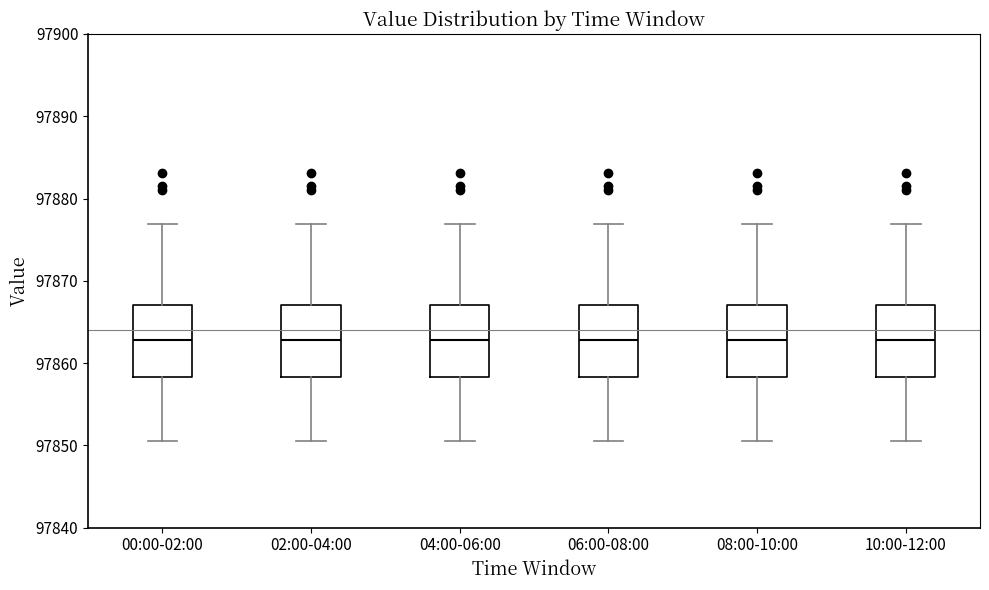

Reading left to right, transcribe this box plot: for each box, give where its median line is, the range the box spans, and where its two whiskers end, as read against the y-axis. The values are not printed on the chart, so give them approximately, as read against the axis.

00:00-02:00: median 97863, box 97858 to 97867, whiskers 97850 to 97877
02:00-04:00: median 97863, box 97858 to 97867, whiskers 97850 to 97877
04:00-06:00: median 97863, box 97858 to 97867, whiskers 97850 to 97877
06:00-08:00: median 97863, box 97858 to 97867, whiskers 97850 to 97877
08:00-10:00: median 97863, box 97858 to 97867, whiskers 97850 to 97877
10:00-12:00: median 97863, box 97858 to 97867, whiskers 97850 to 97877